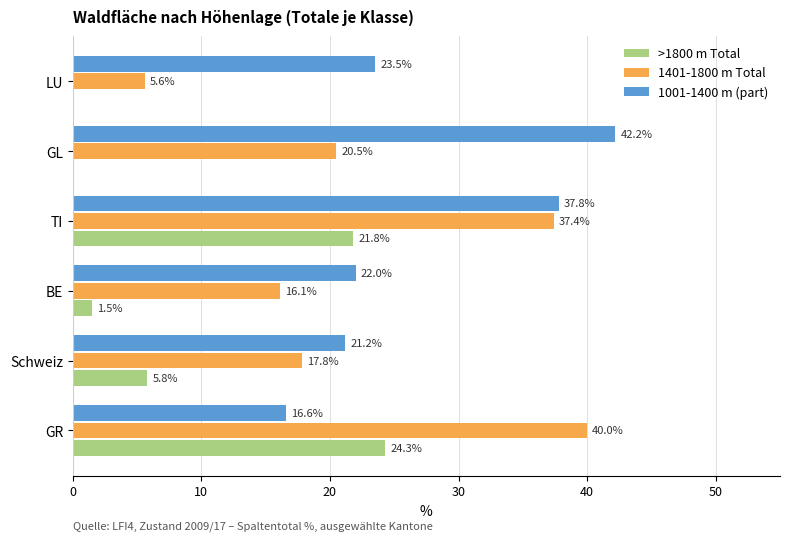

What is the sum of all 1401-1800 m Total values?

137.4